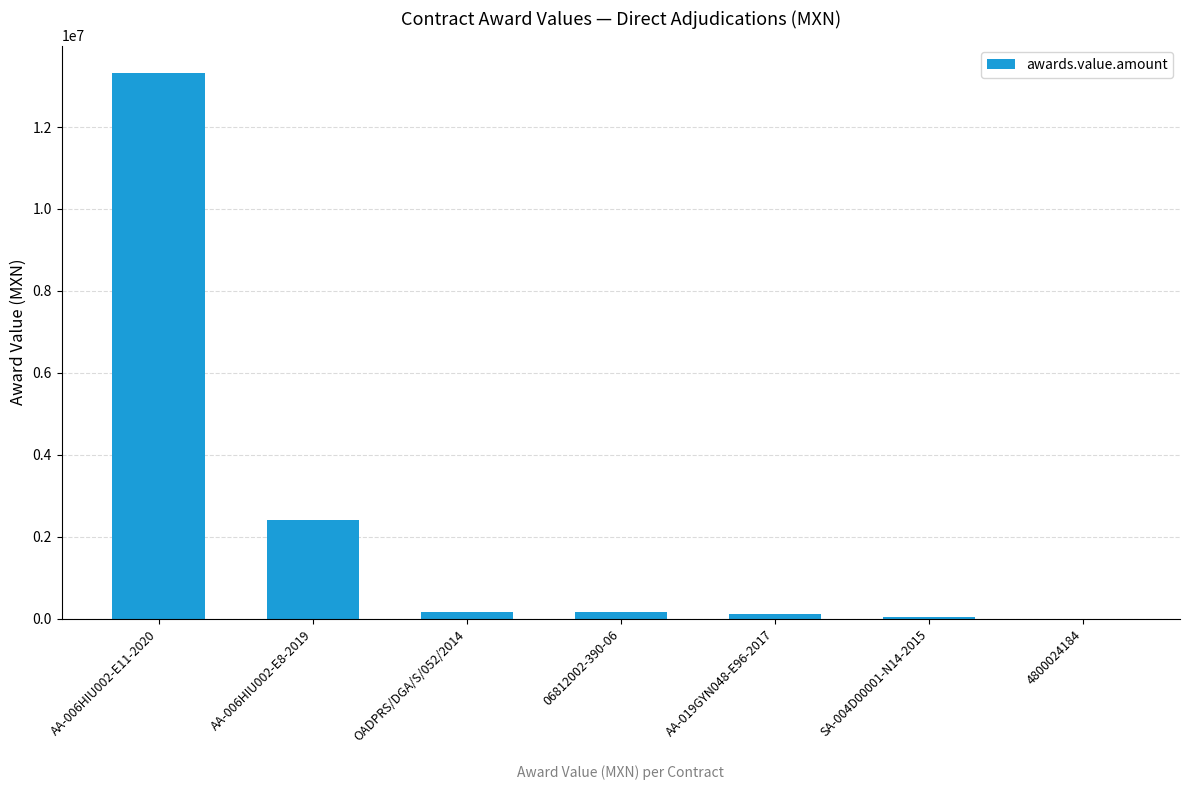

What value does the data have at AA-019GYN048-E96-2017?

127783.4